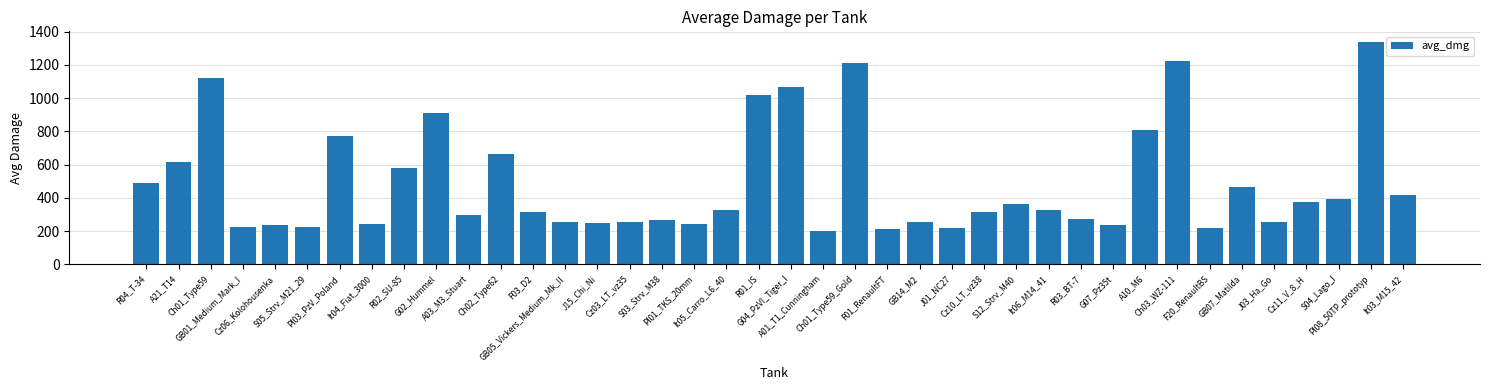

What is the average value?

486.9